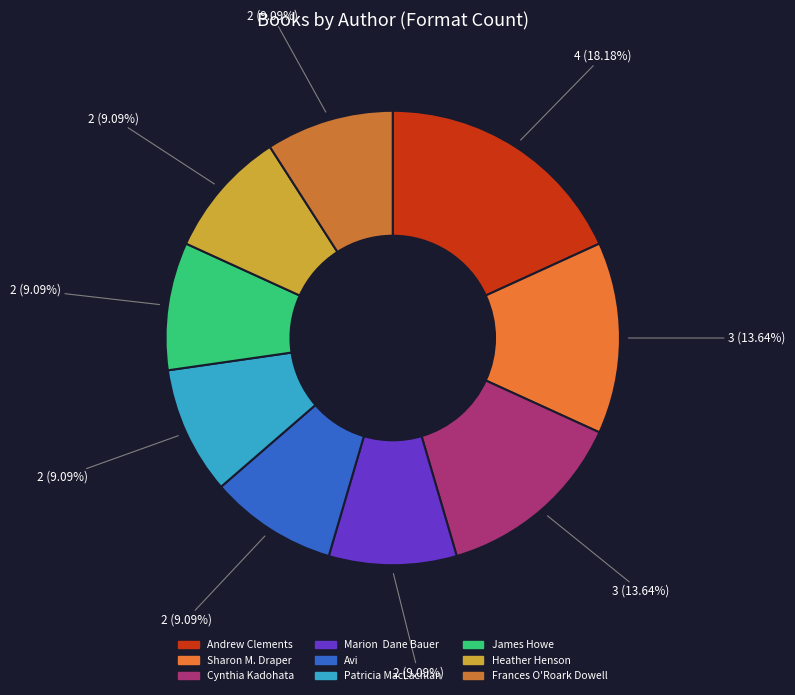

The James Howe slice represents 9% of the pie. True or false?

True